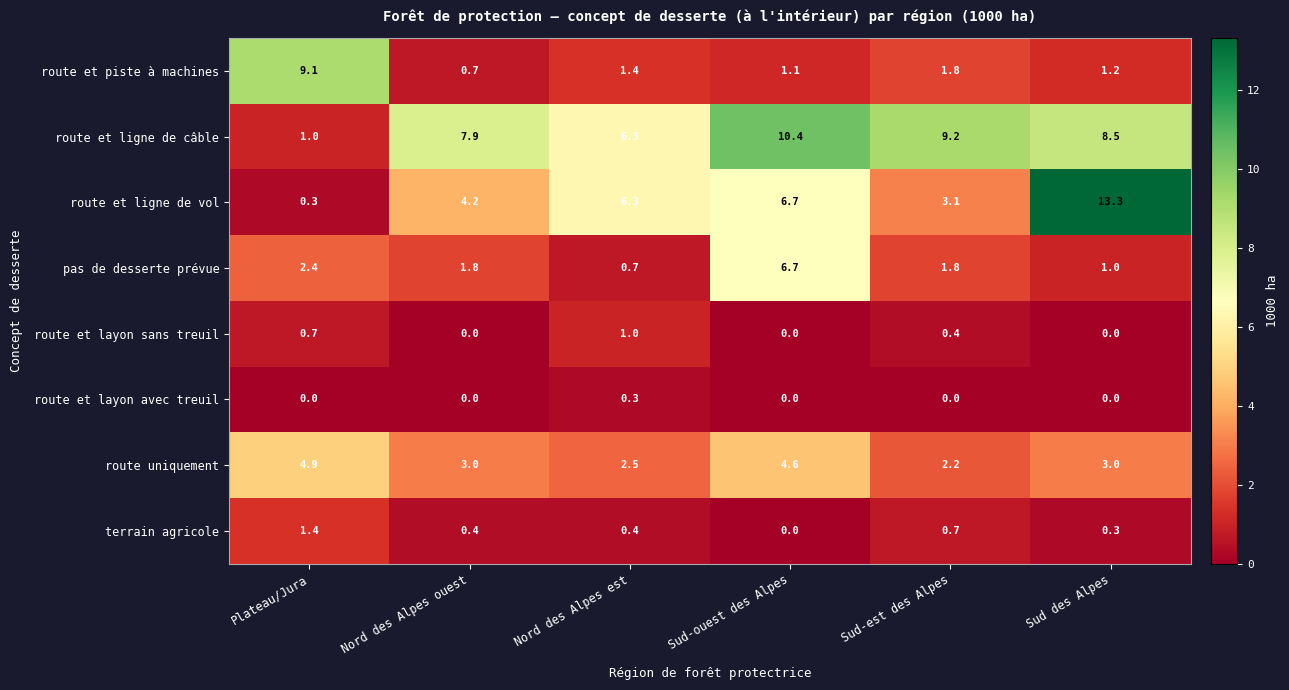

What is the sum of the pas de desserte prévue values at Plateau/Jura and Sud-est des Alpes?

4.2